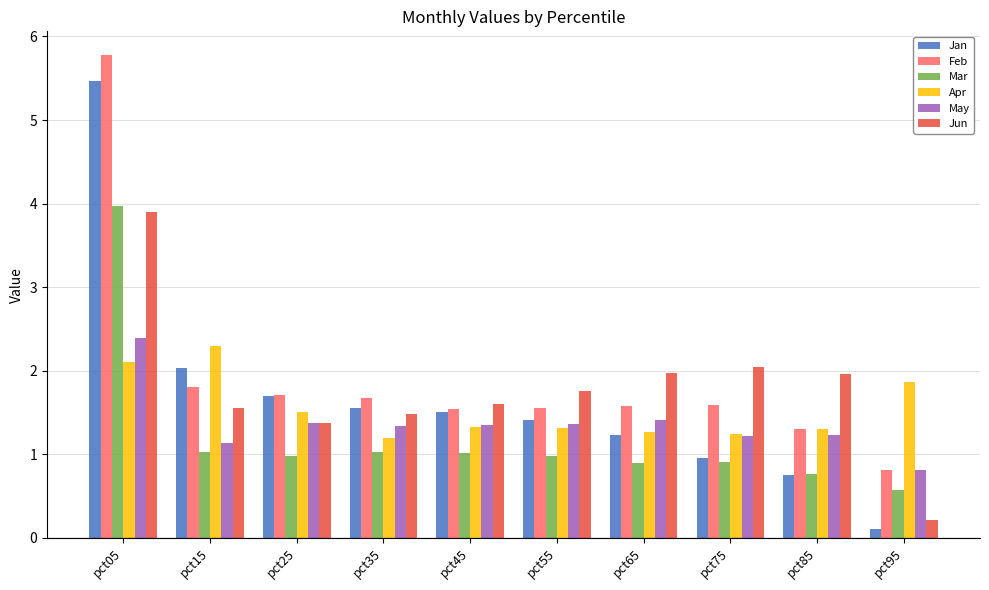

Is the value of Feb at pct75 greater than the value of May at pct55?

Yes